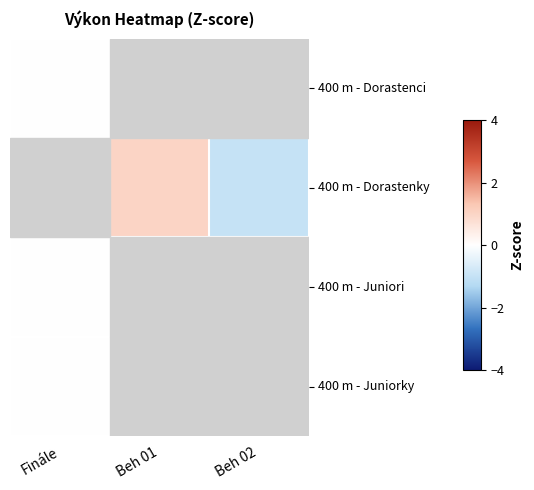

Is the value of 400 m - Juniori at Finále greater than the value of 400 m - Dorastenci at Beh 02?

No